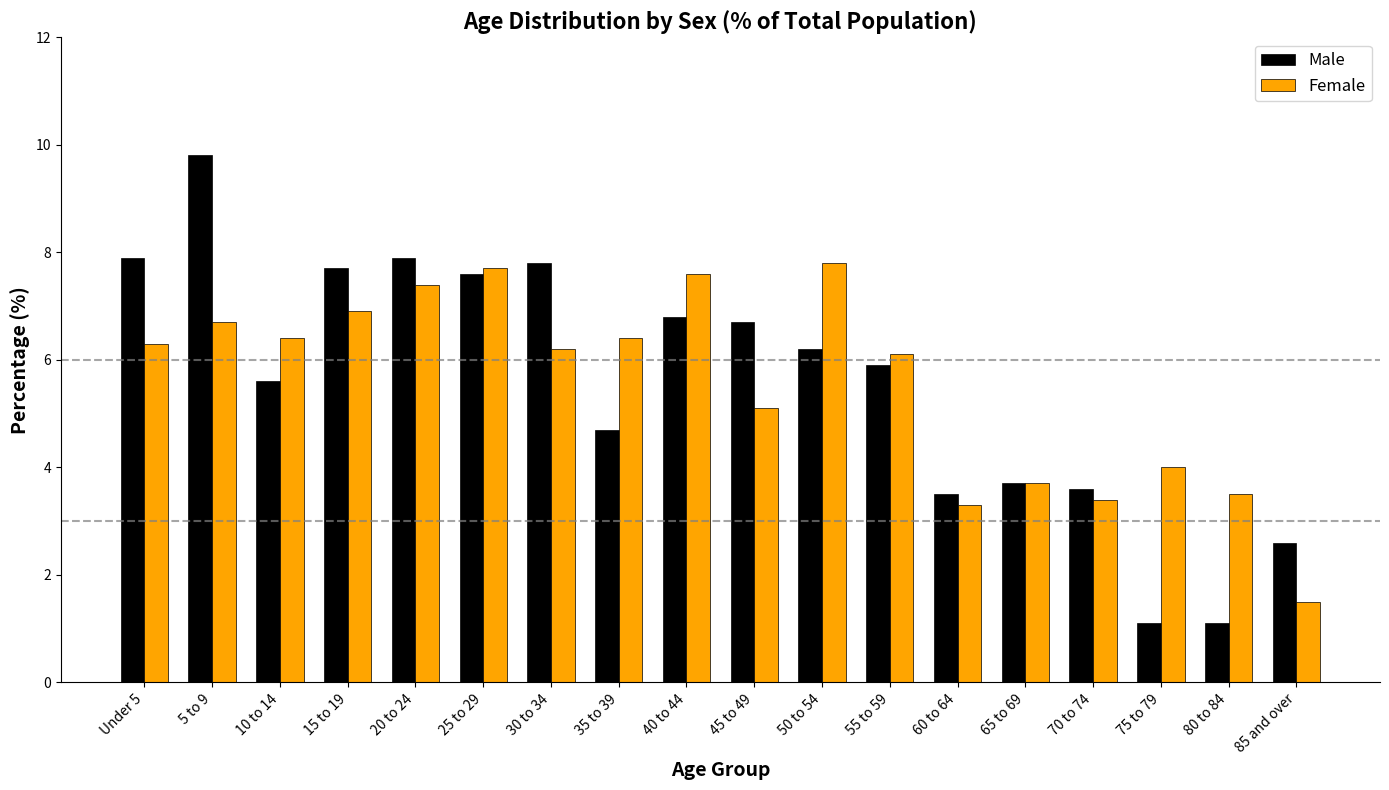

What are all the series names shown in the legend?

Male, Female